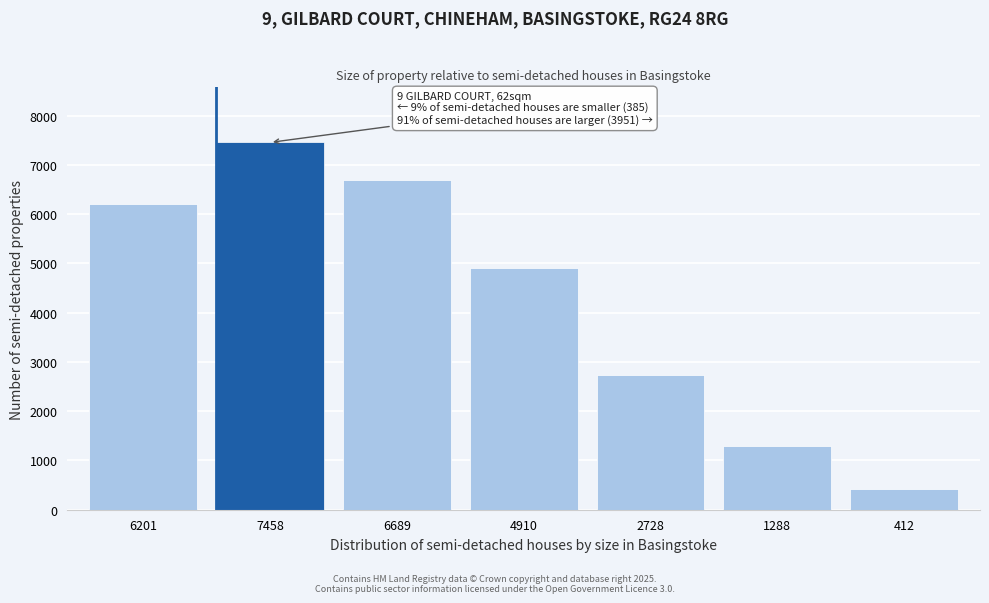

Reading left to right, transcribe all the data shown in this chart.

6201	7458	6689	4910	2728	1288	412